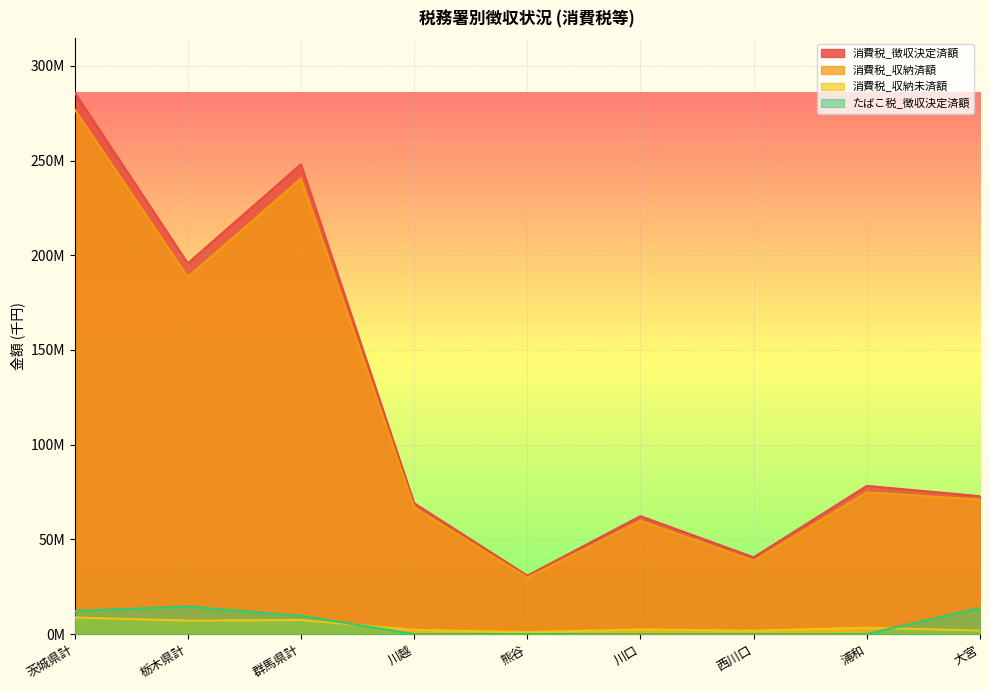

True or false: 消費税及地方消費税_収納未済額 and 消費税及地方消費税_収納済額 cross at least once.

False